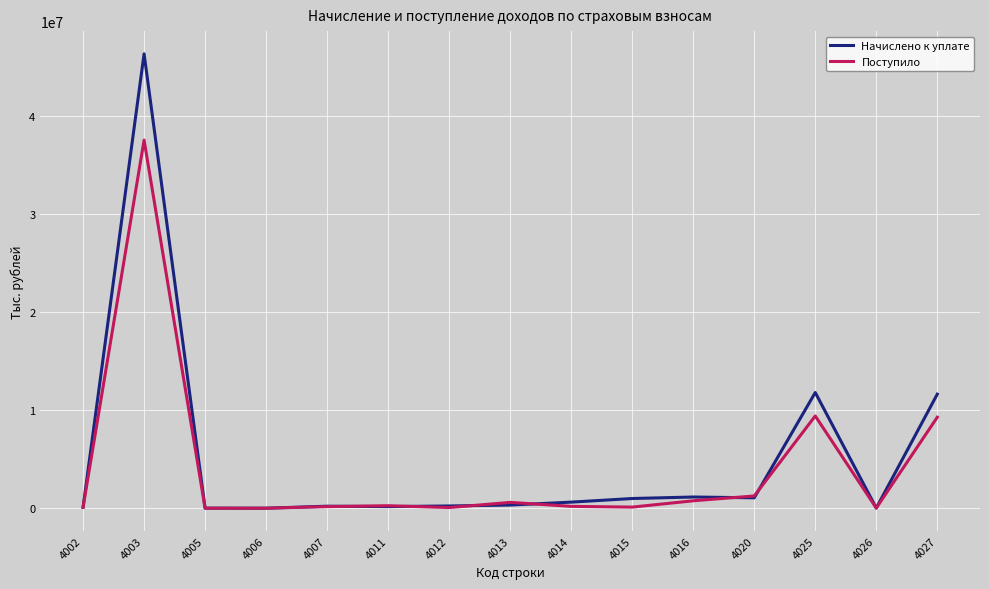

What is the difference between the Начислено к уплате values at 4014 and 4026?

600341